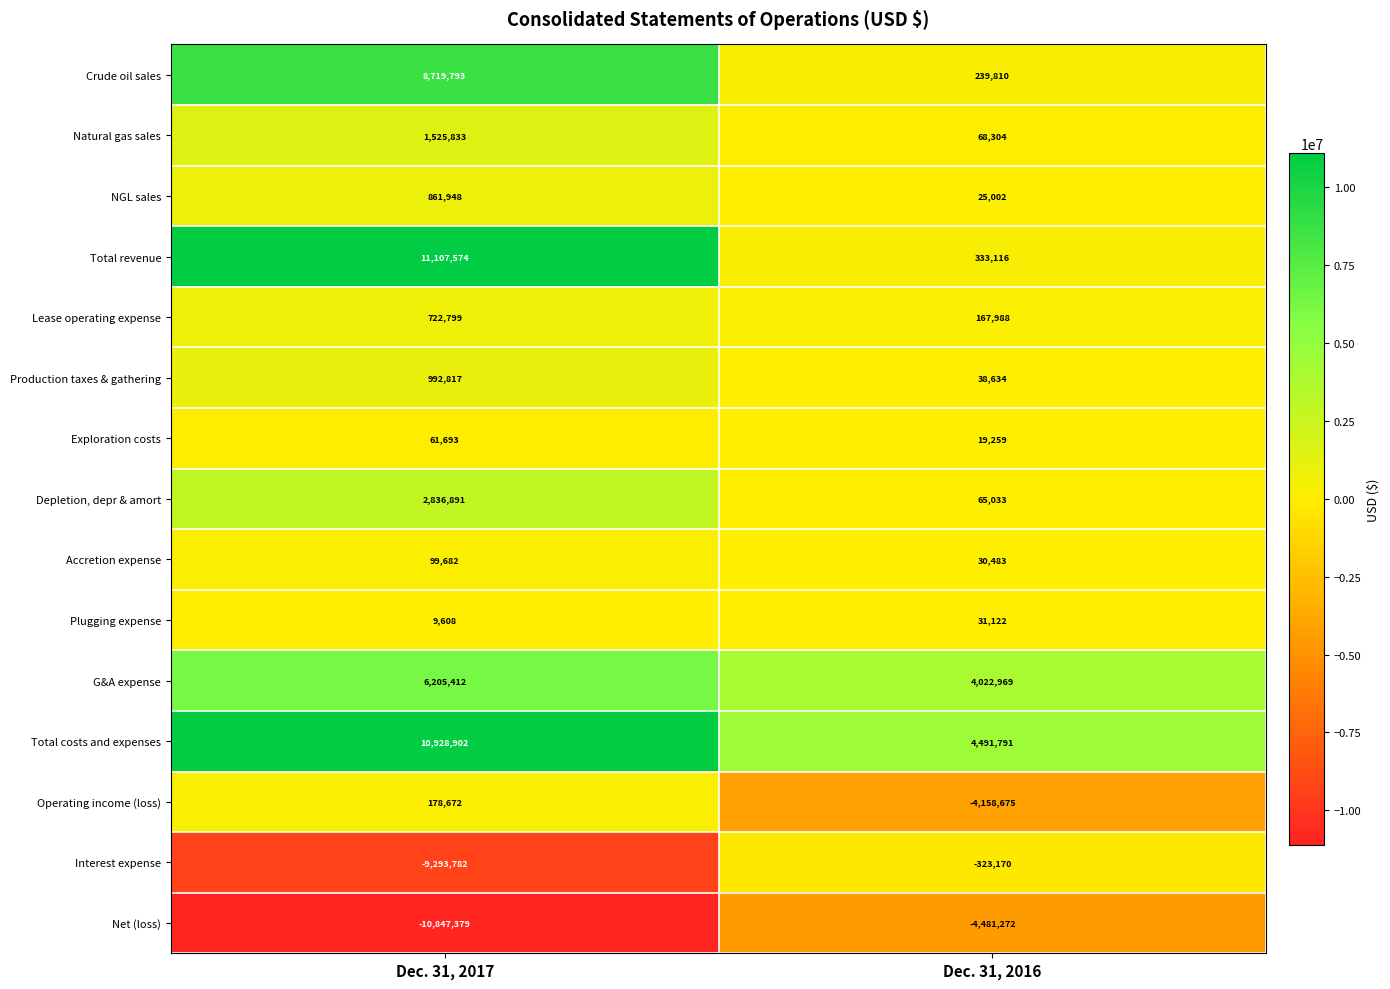

What is the spread (max minus min) of values at Dec. 31, 2016?

8973063